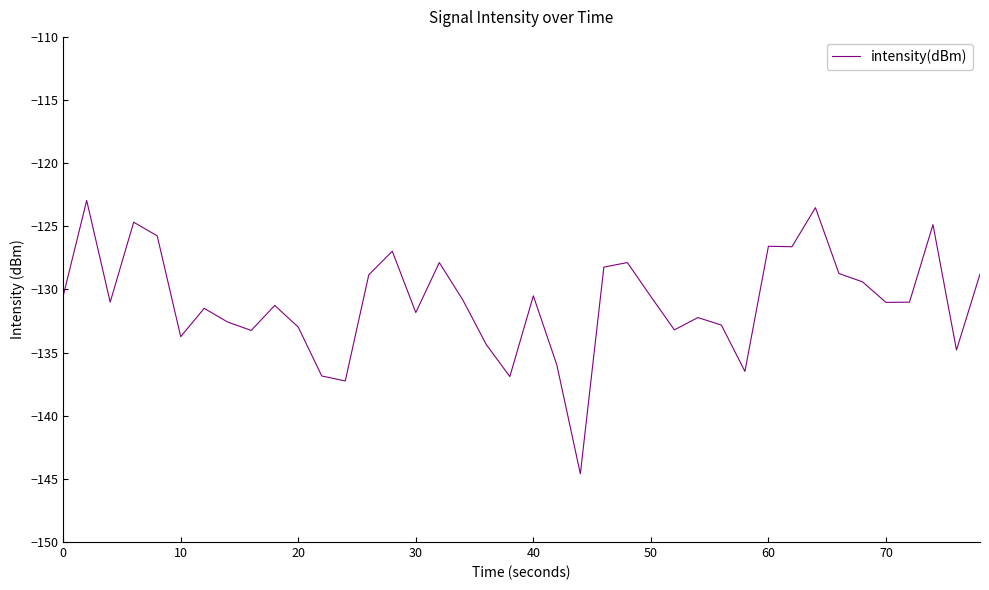

What is the difference between the second highest and minimum values?

21.1